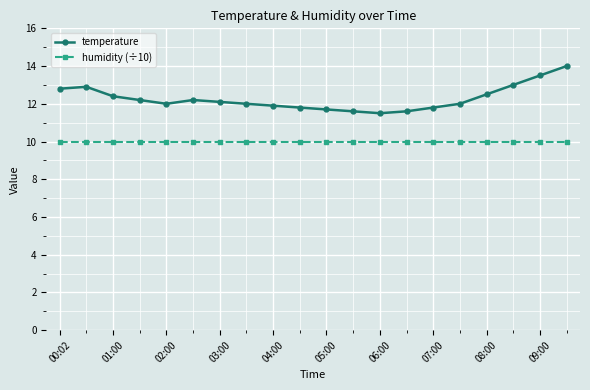

Reading right to left, list all the values displayed in this chart.

temperature: 14.0	13.5	13.0	12.5	12.0	11.8	11.6	11.5	11.6	11.7	11.8	11.9	12.0	12.1	12.2	12.0	12.2	12.4	12.9	12.8
humidity (÷10): 10.0	10.0	10.0	10.0	10.0	10.0	10.0	10.0	10.0	10.0	10.0	10.0	10.0	10.0	10.0	10.0	10.0	10.0	10.0	10.0